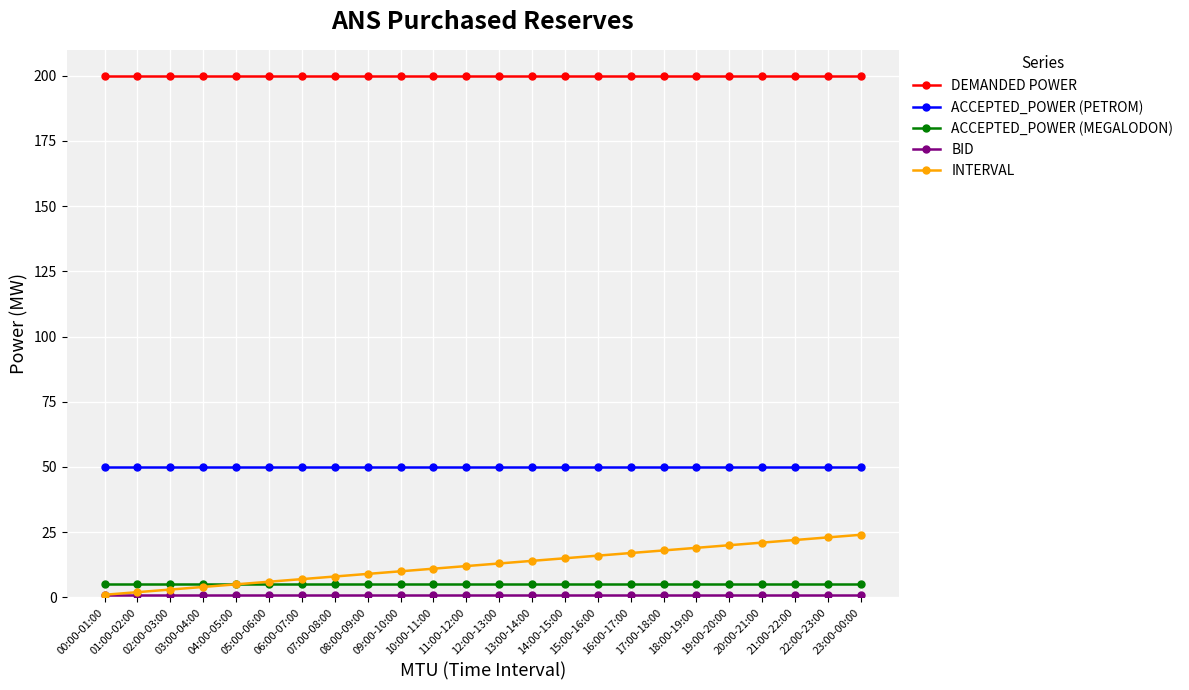

Which series has the largest range (max minus min)?

INTERVAL